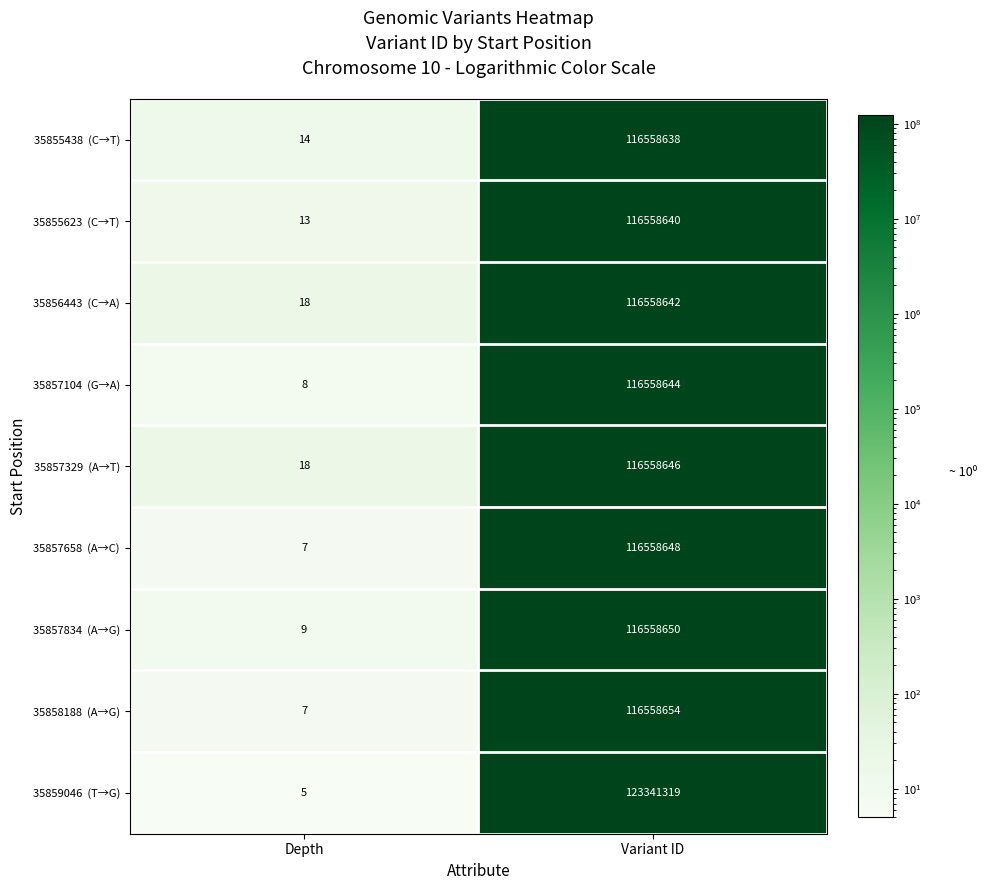

What is the spread (max minus min) of values at Variant ID?

6782681